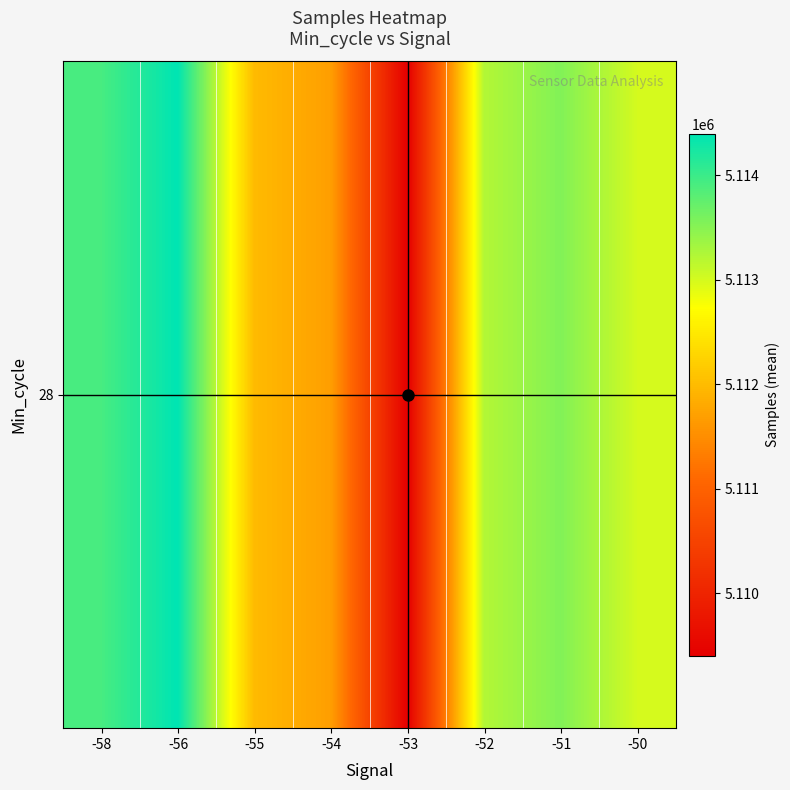

What is the difference between the values at -58 and -53?

4514.7